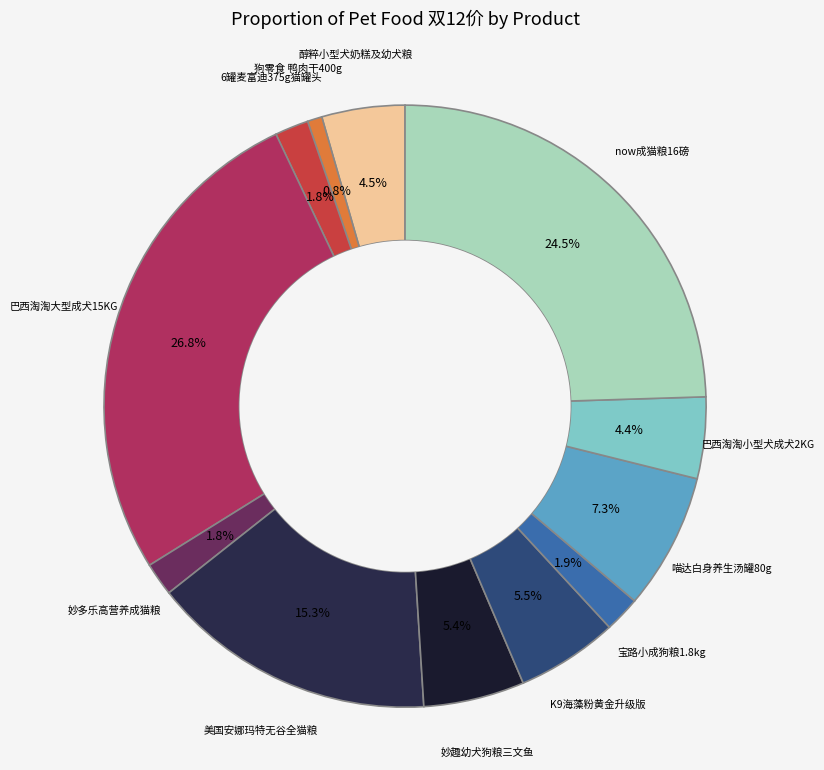

What is the smallest slice in the pie chart?

狗零食 鸭肉干400g